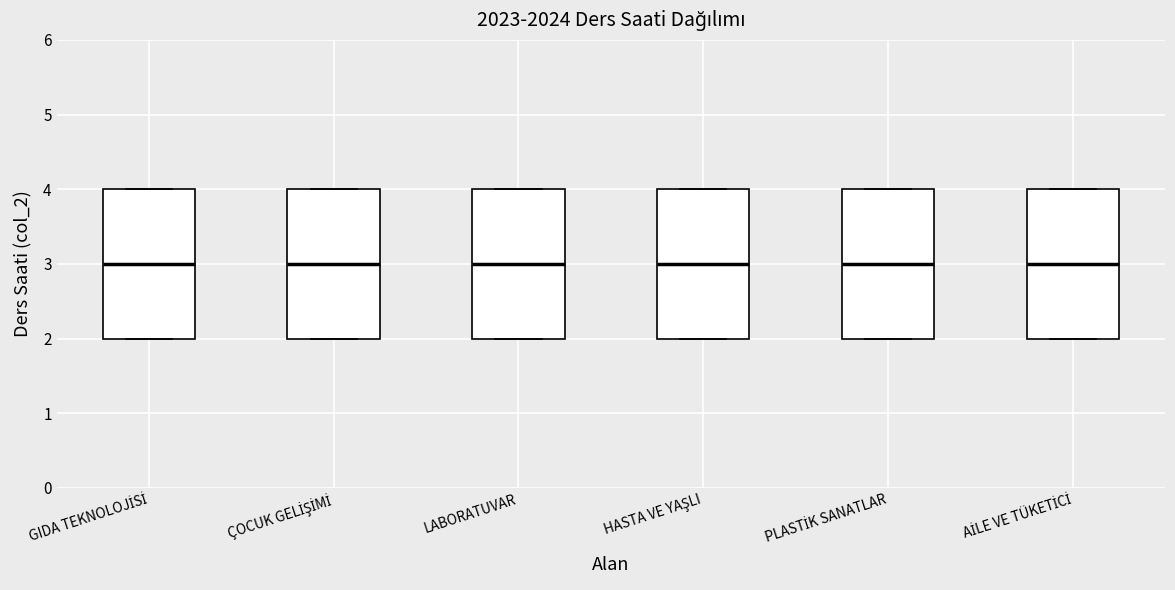

Reading left to right, transcribe this box plot: for each box, give where its median line is, the range the box spans, and where its two whiskers end, as read against the y-axis. The values are not printed on the chart, so give them approximately, as read against the axis.

GIDA TEKNOLOJİSİ: median 3, box 2 to 4, whiskers 2 to 4
ÇOCUK GELİŞİMİ: median 3, box 2 to 4, whiskers 2 to 4
LABORATUVAR: median 3, box 2 to 4, whiskers 2 to 4
HASTA VE YAŞLI: median 3, box 2 to 4, whiskers 2 to 4
PLASTİK SANATLAR: median 3, box 2 to 4, whiskers 2 to 4
AİLE VE TÜKETİCİ: median 3, box 2 to 4, whiskers 2 to 4